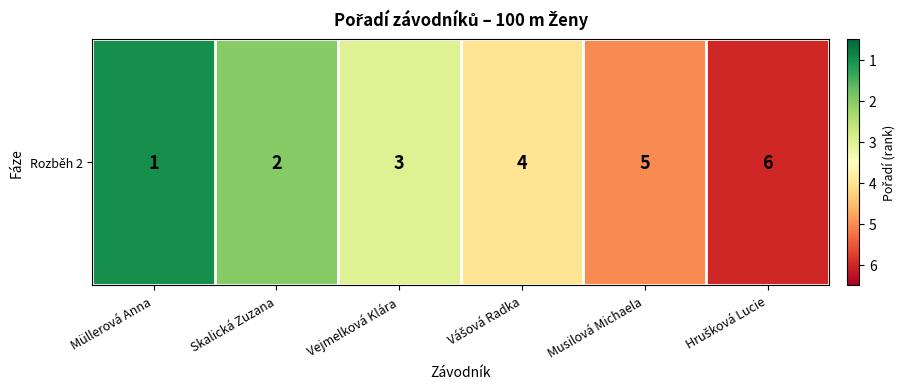

What is the change in value from Skalická Zuzana to Vejmelková Klára?

+1